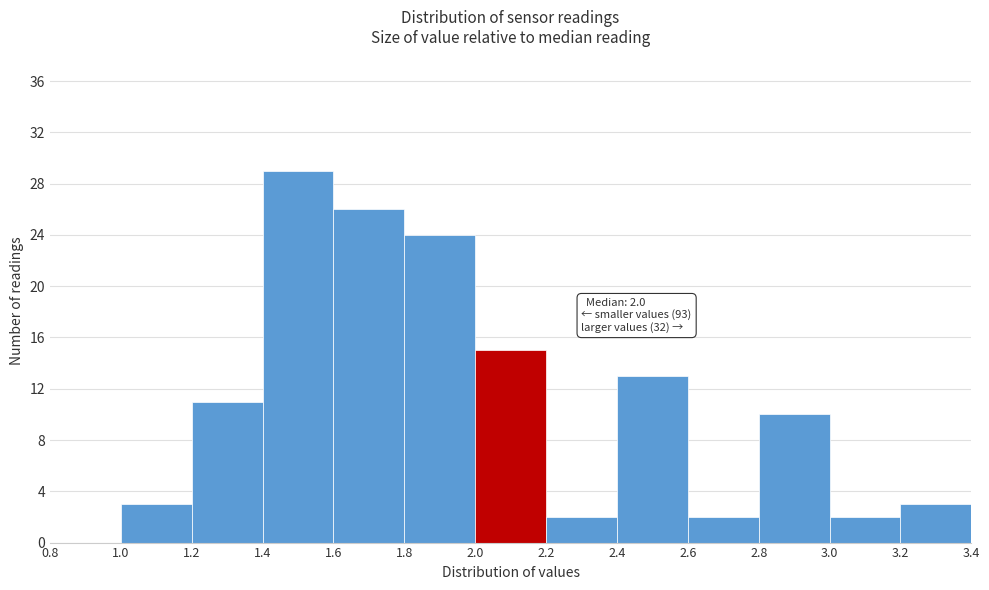

Which range on the x-axis has the tallest bar?

1.4 to 1.6